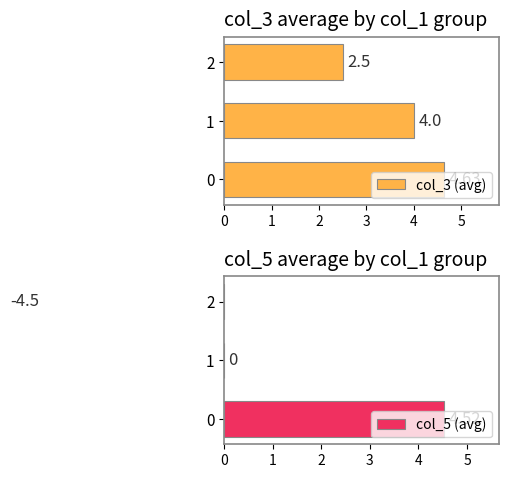

Which series has the largest range (max minus min)?

col_5 (avg)